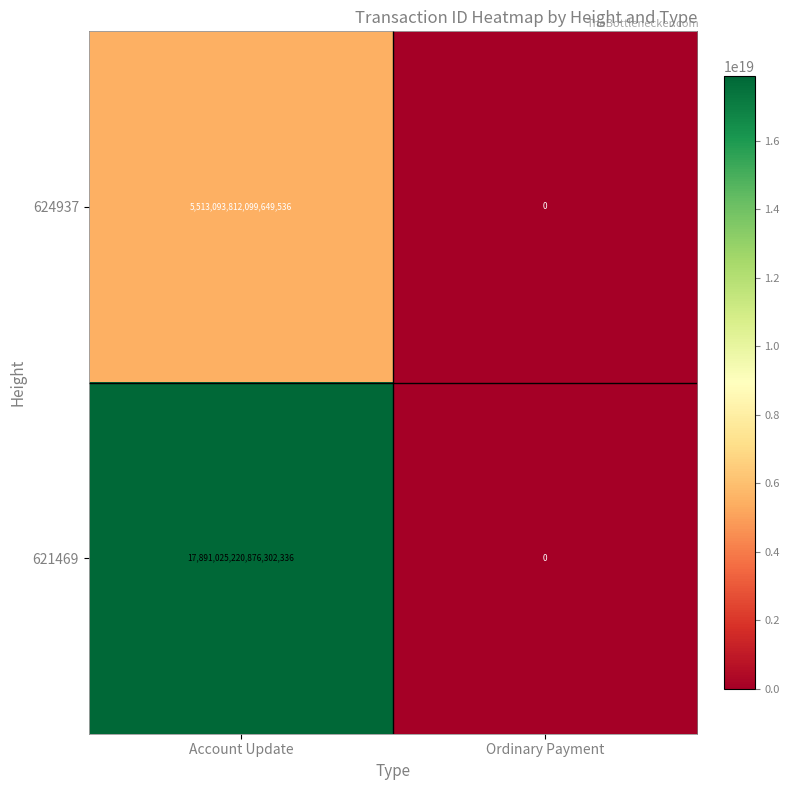

Which category has the highest value across all series?

Account Update